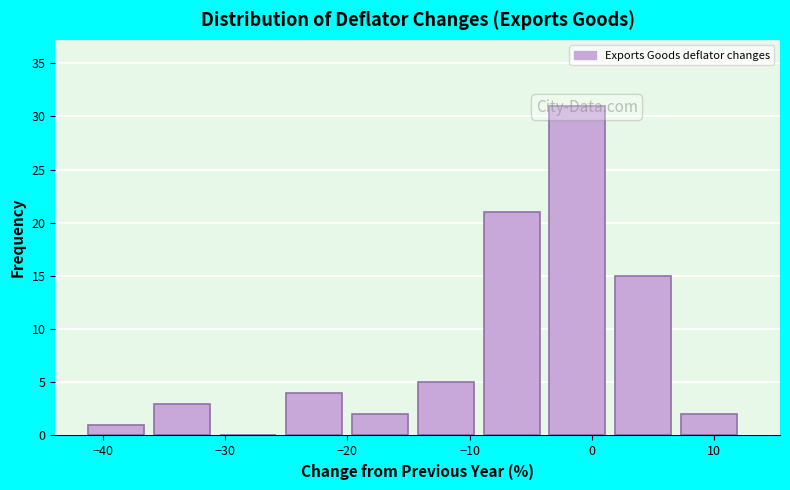

What is the height of the bar covering -14 to -9 on the x-axis? Neither the bar edges nor the heights are printed on the chart, so give them approximately, as read against the axes.

5